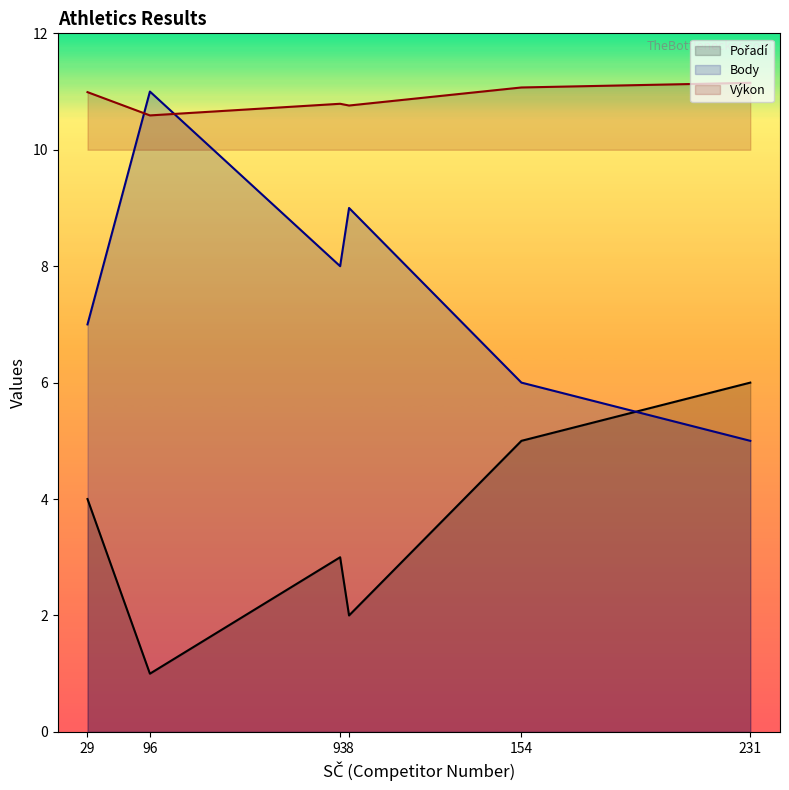

Reading left to right, extract all data points from this chart.

Pořadí: 29=4.0	96=1.0	93=3.0	8=2.0	154=5.0	231=6.0
Body: 29=7.0	96=11.0	93=8.0	8=9.0	154=6.0	231=5.0
Výkon: 29=11.0	96=10.6	93=10.8	8=10.8	154=11.1	231=11.2